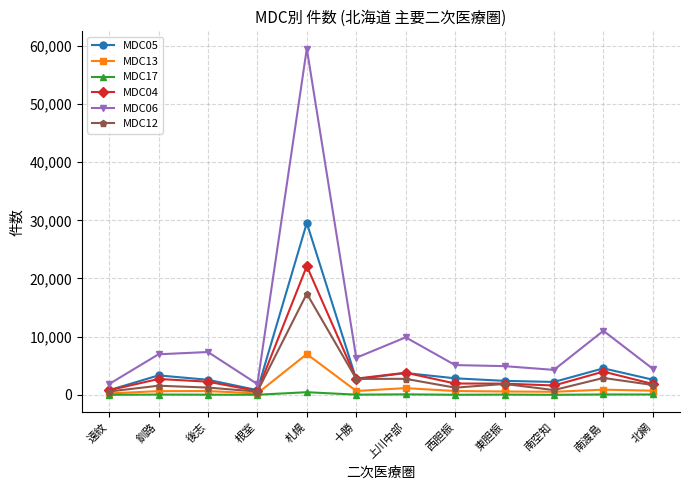

What is the approximate value of MDC04 at 北網, to the nearest 10?

1870